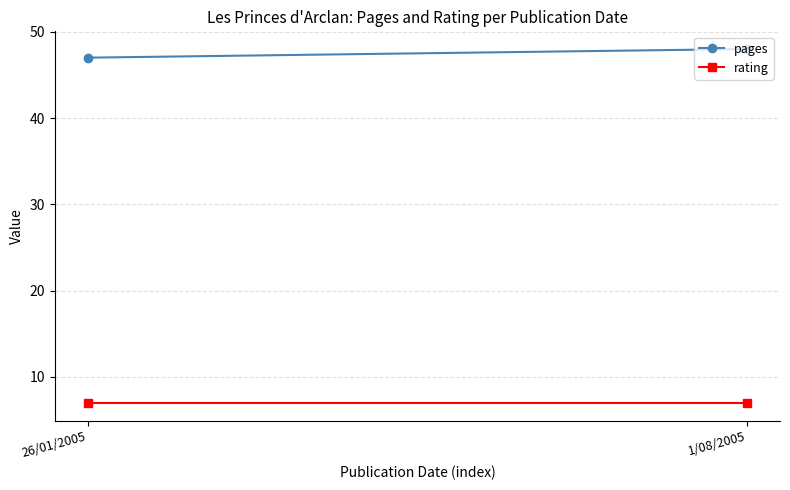

The pages series shows 20 at 1/08/2005. True or false?

False